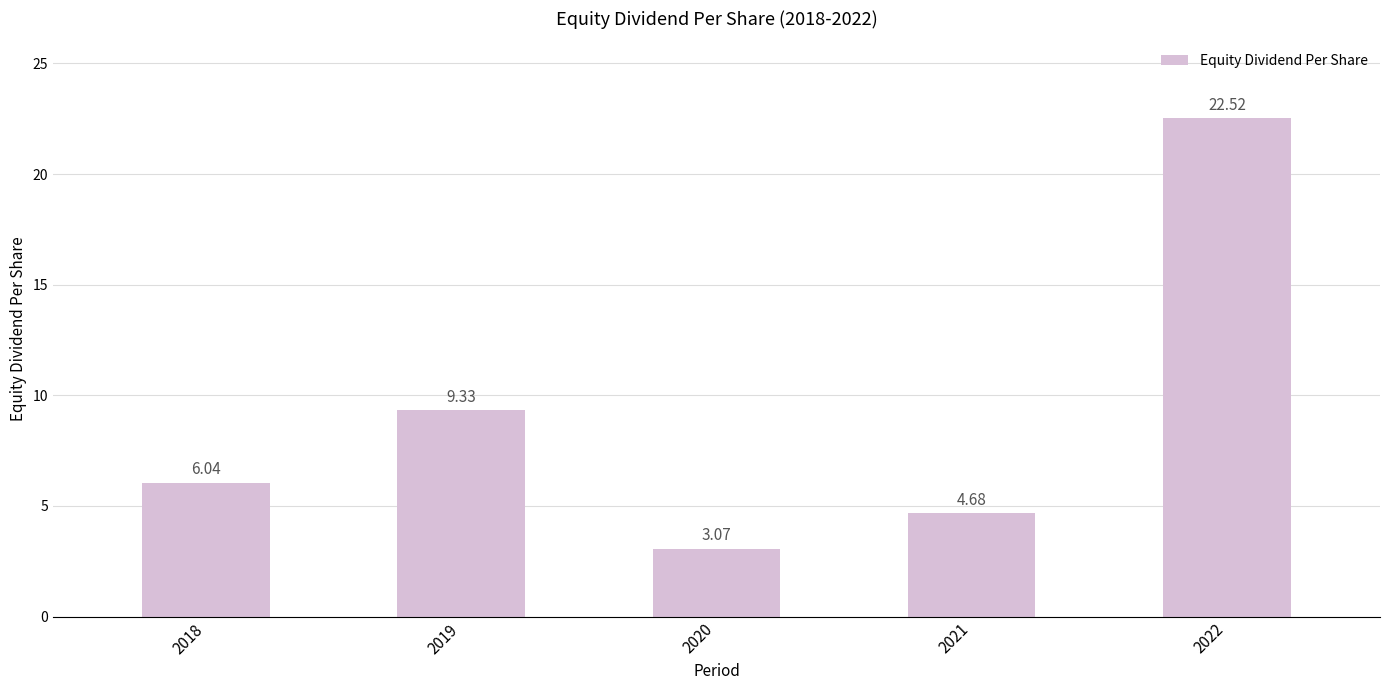

What is the sum of the values at 2022 and 2018?

28.6